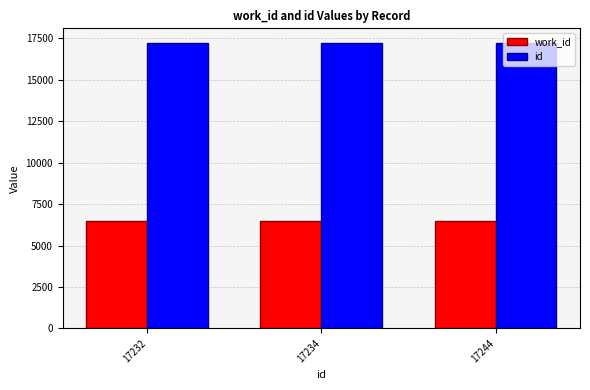

What is the maximum value for work_id?

6479